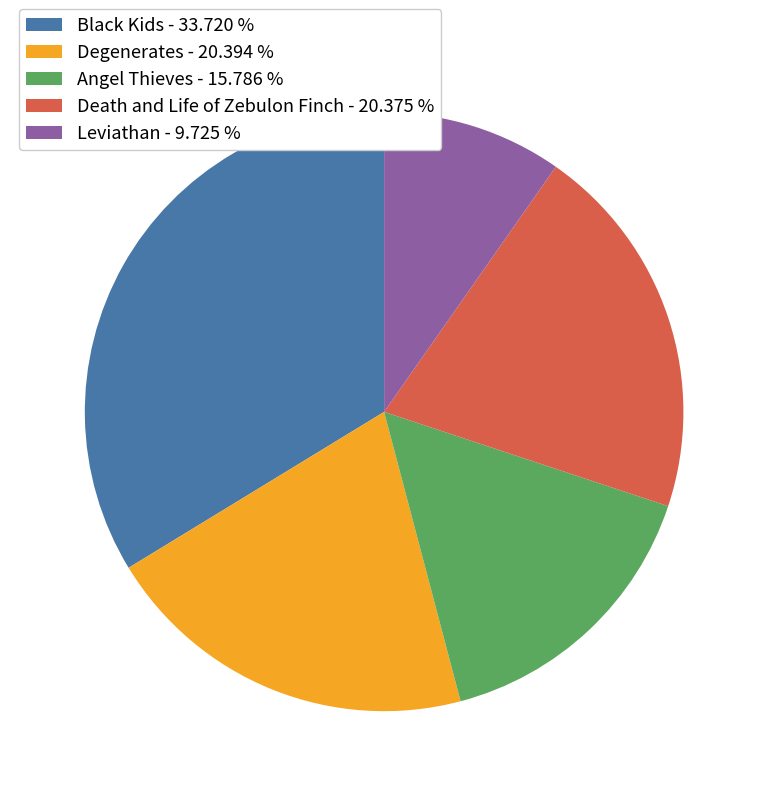

Does Black Kids - 33.720 % account for over 50% of the chart?

No